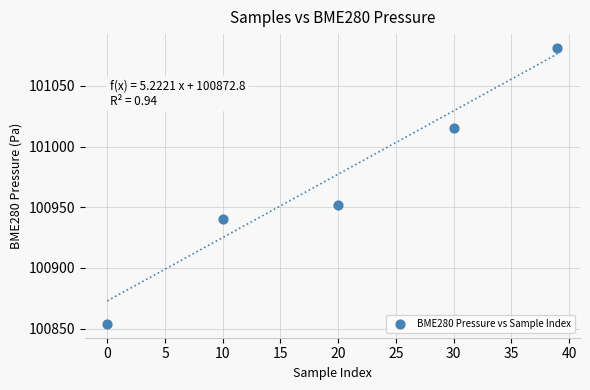

What Y value in the scatter plot is closest to 100967?

100951.9